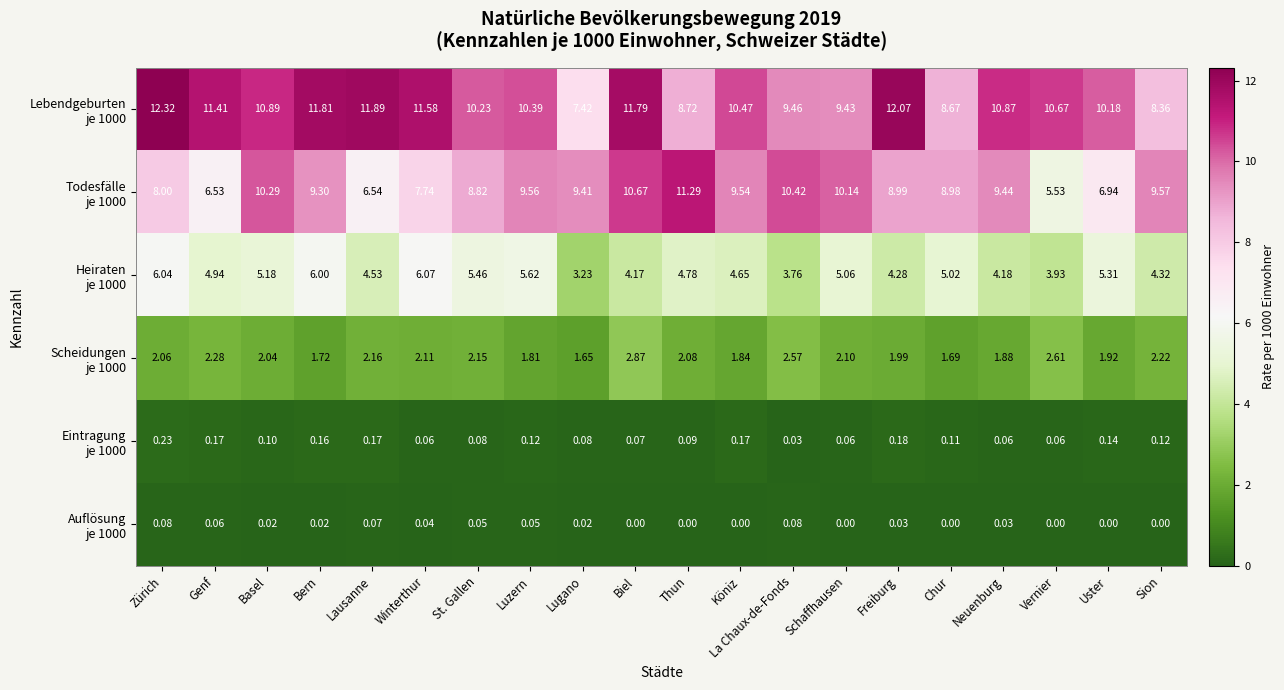

At how many categories does at least one series exceed 9?

19